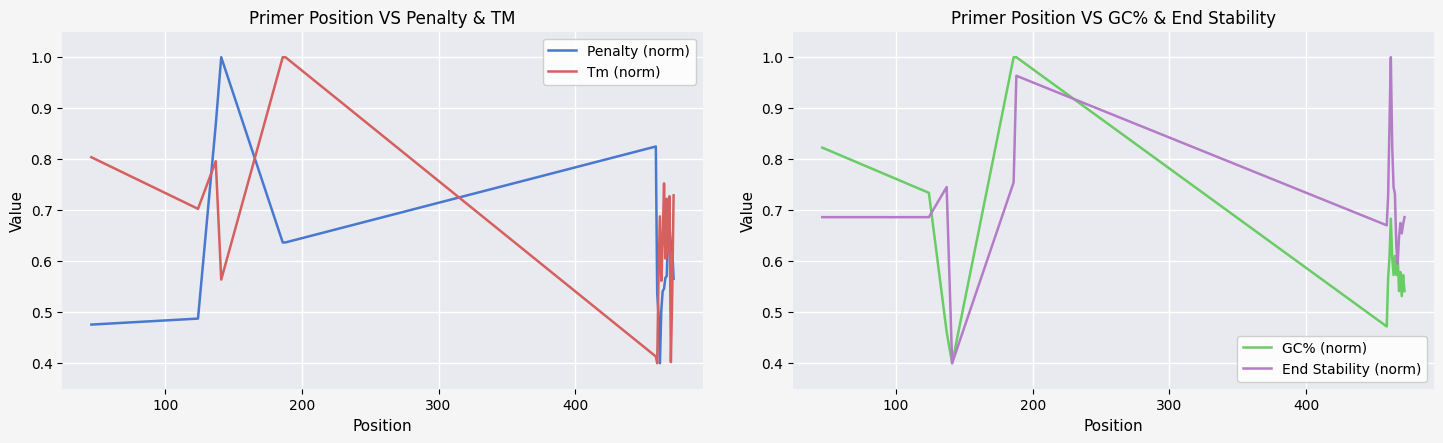

True or false: Penalty (norm) and Tm (norm) intersect in this chart.

True